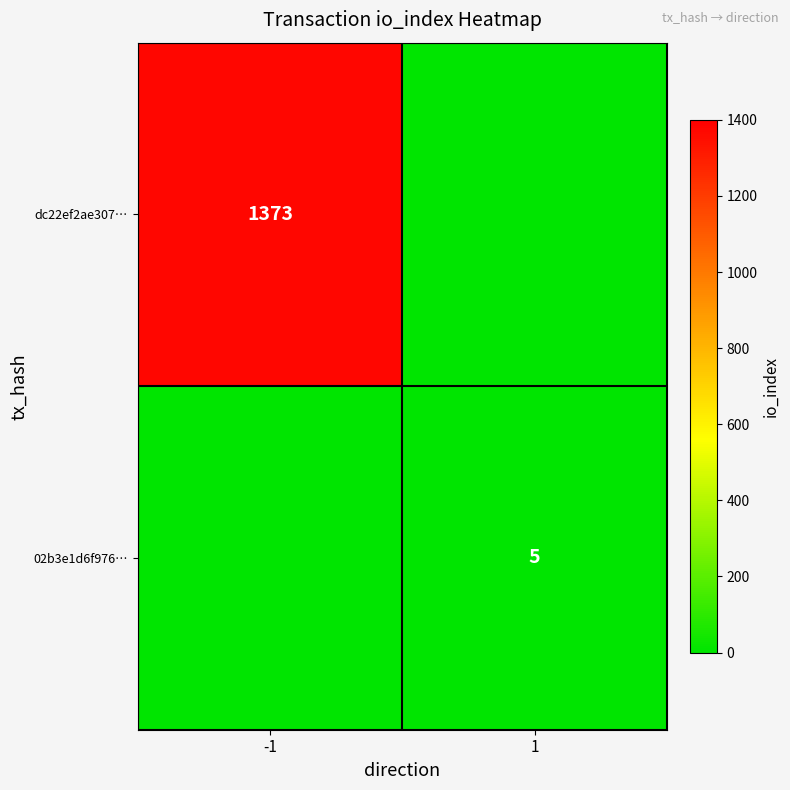

Is it true that dc22ef2ae307… equals 955 at -1?

False